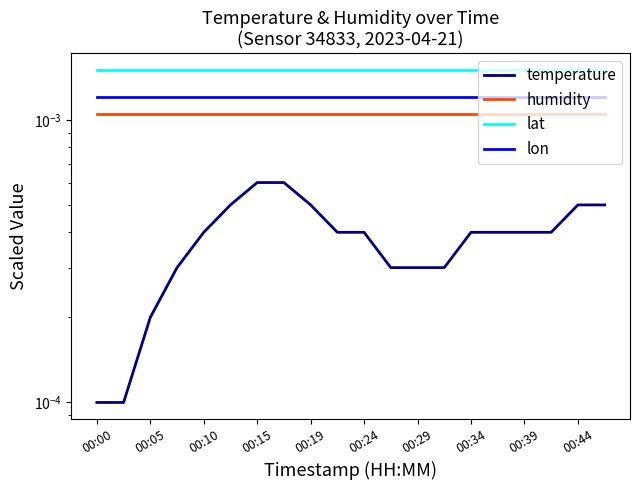

What are all the series names shown in the legend?

temperature, humidity, lat, lon